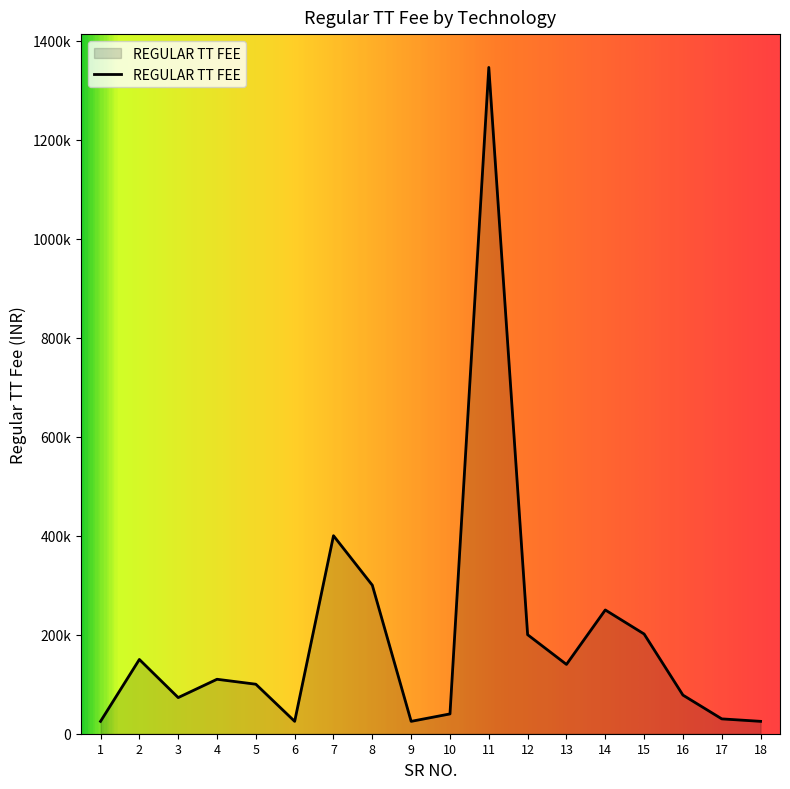

What is the approximate value at 11?

1345936